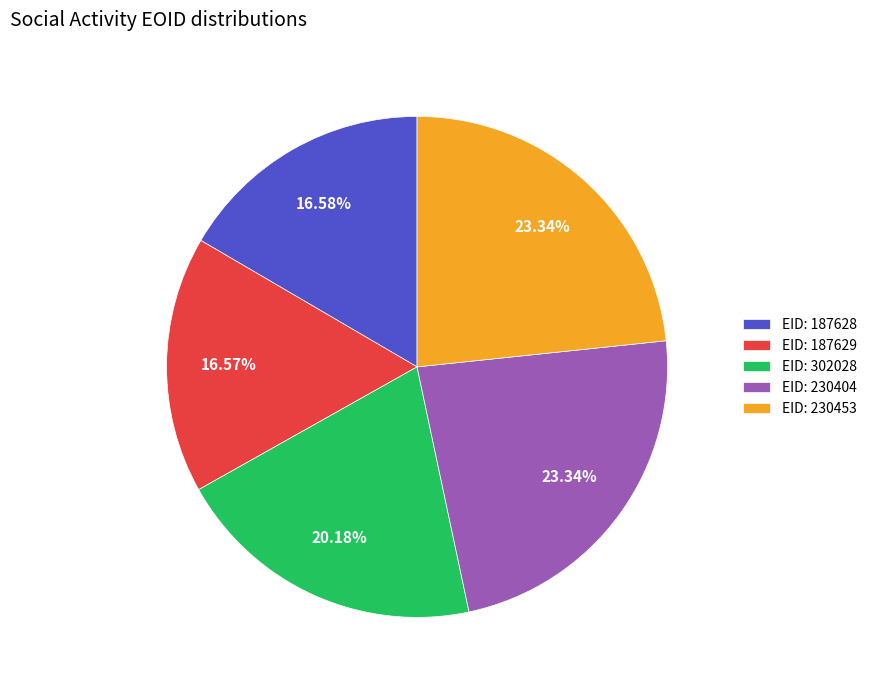

Combined, do EID: 230453 and EID: 302028 account for over 50%?

No